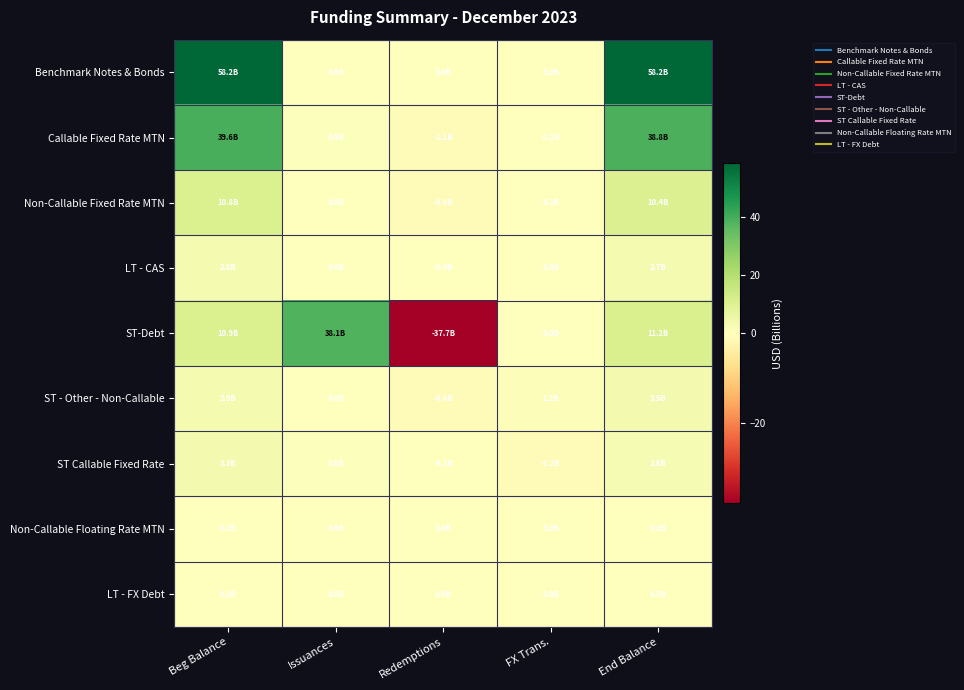

Count the number of data series in this chart.

9